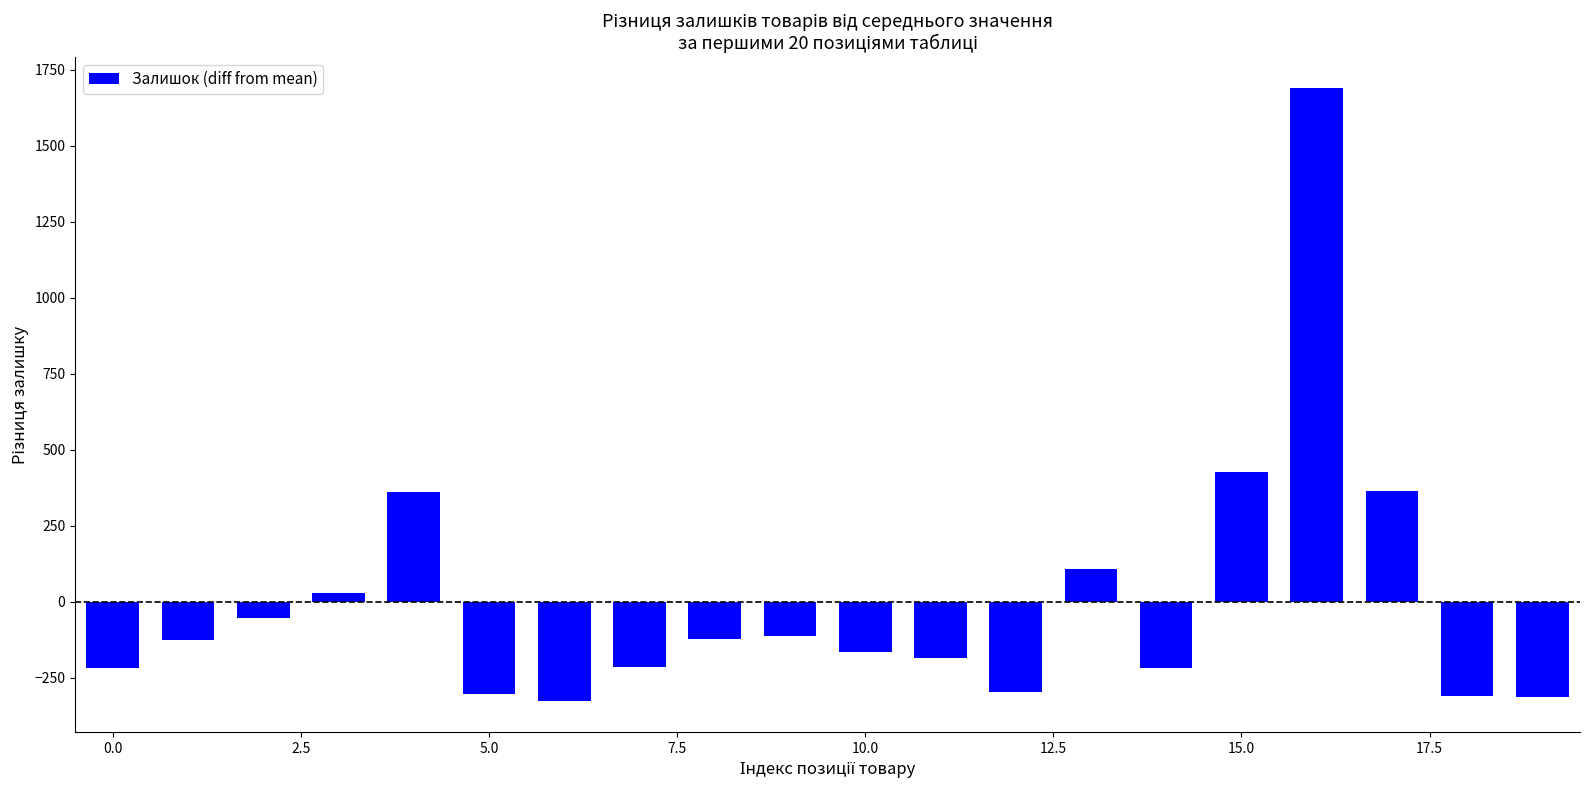

What is the value of the 9th bar from the left?

-124